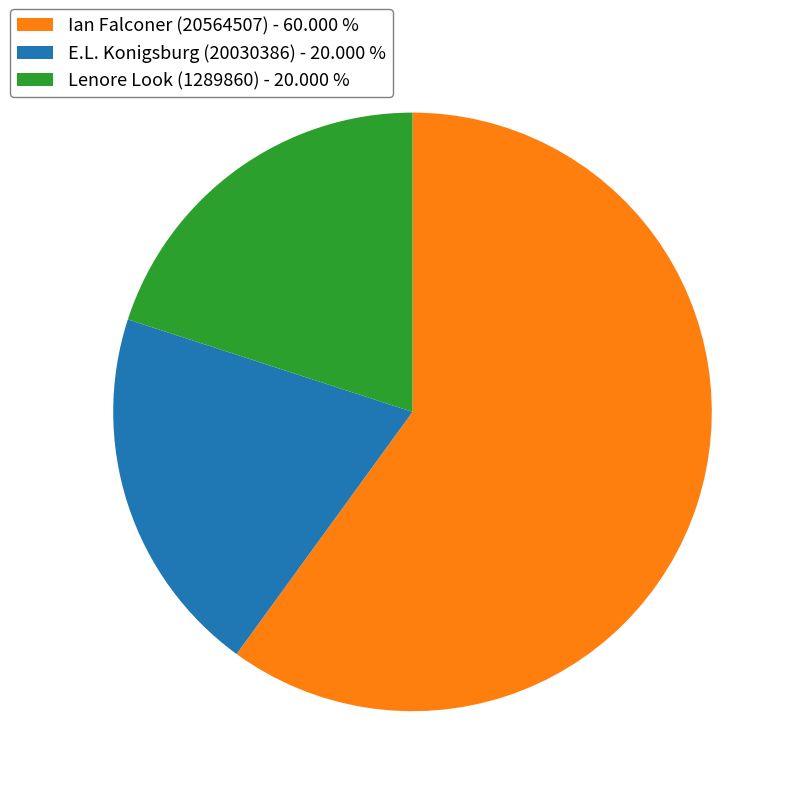

Is there any slice that represents more than half of the pie?

Yes